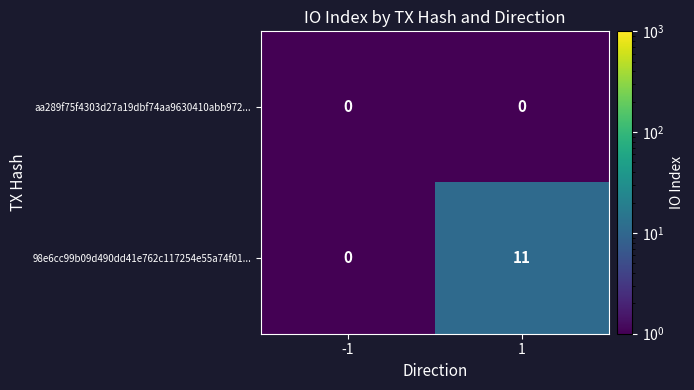

Count the number of data series in this chart.

2